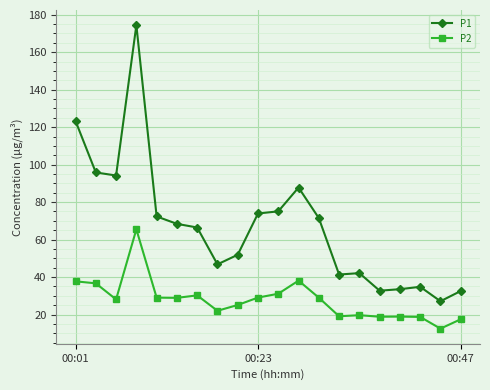

True or false: P1 and P2 cross at least once.

False